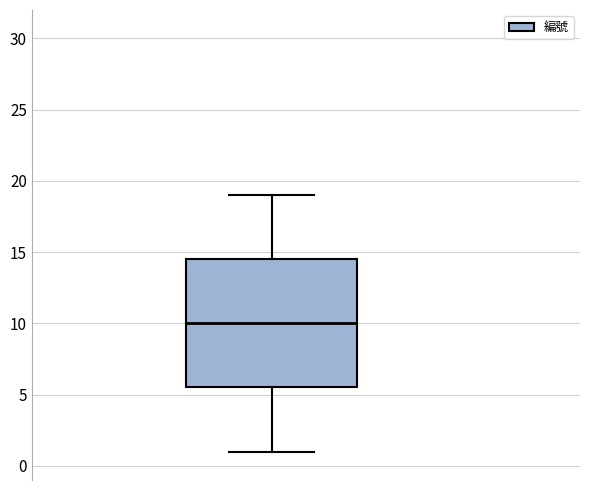

Read this box plot against the y-axis: the position of the median line, the range covered by the box, and the ends of both whiskers. The values are not printed on the chart, so give them approximately, as read against the axis.

median 10.0, box 5.5 to 14.5, whiskers 1.0 to 19.0